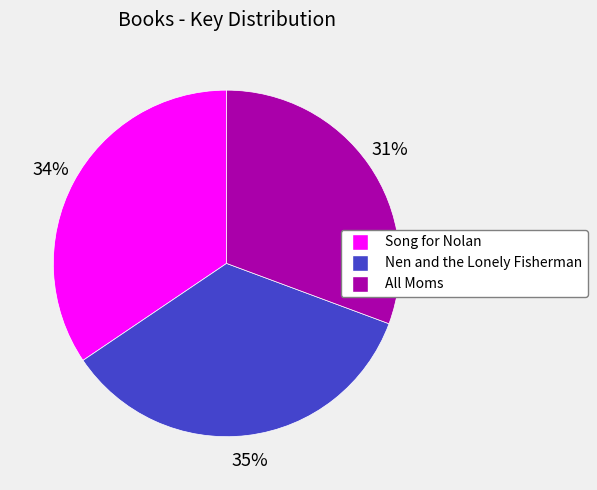

Between Nen and the Lonely Fisherman and All Moms, which is larger?

Nen and the Lonely Fisherman